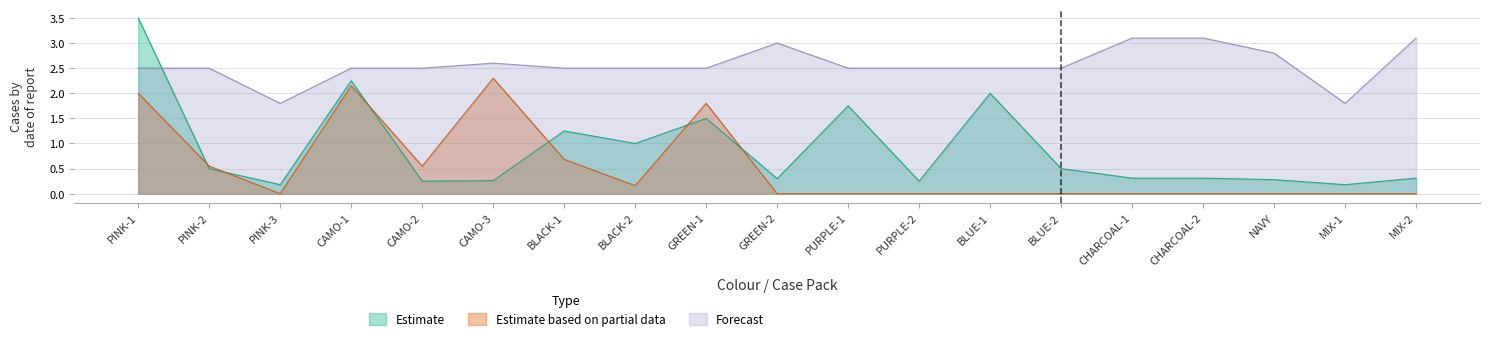

Which category has the lowest value across all series?

PINK-3